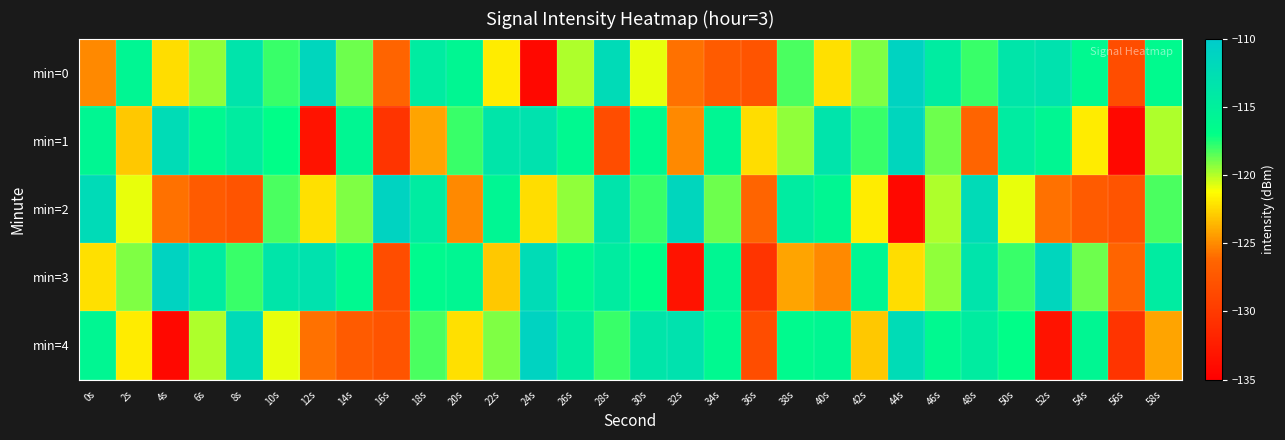

How many data points does each series have?

30